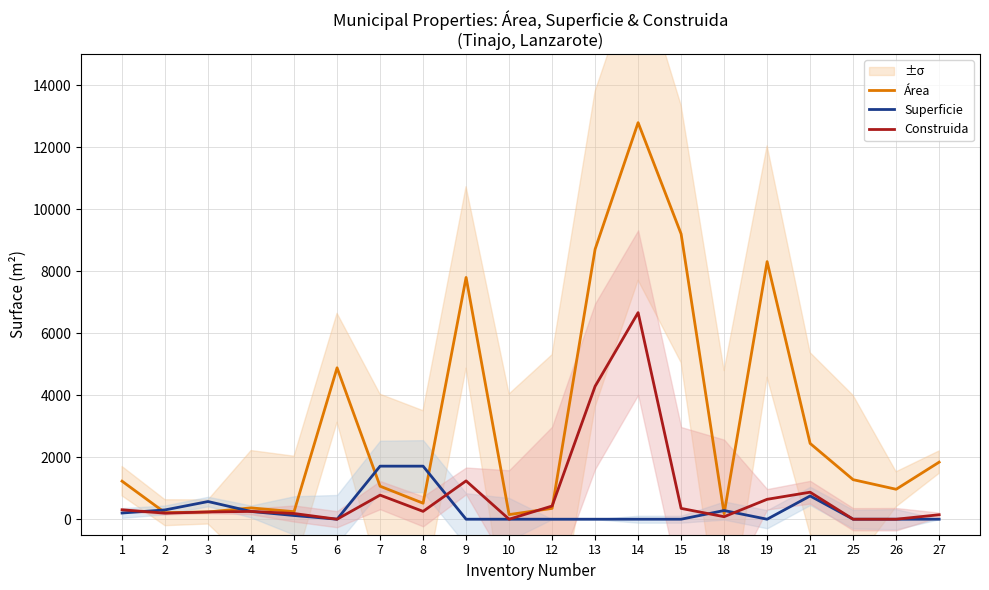

What is the spread (max minus min) of values at 9?

7795.7